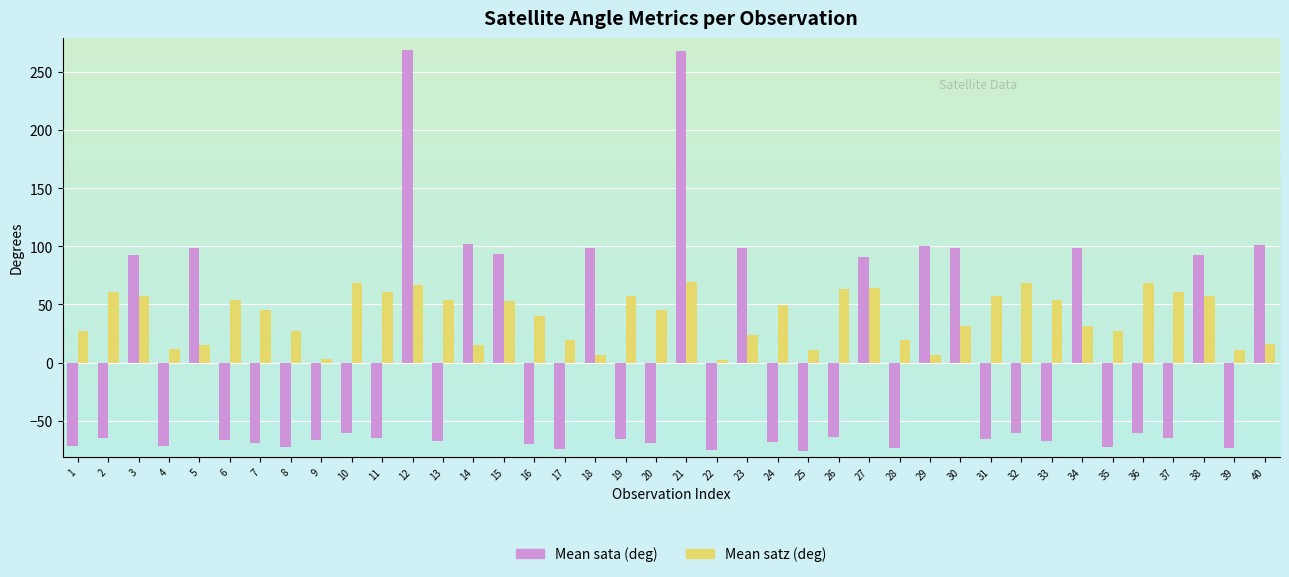

What is the total value across all series at 32?

7.4